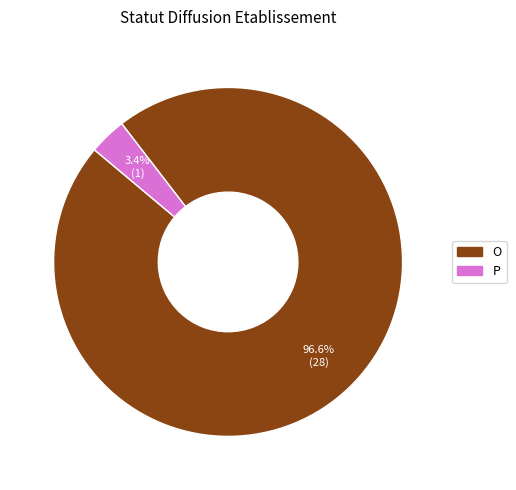

Does O account for over 50% of the chart?

Yes